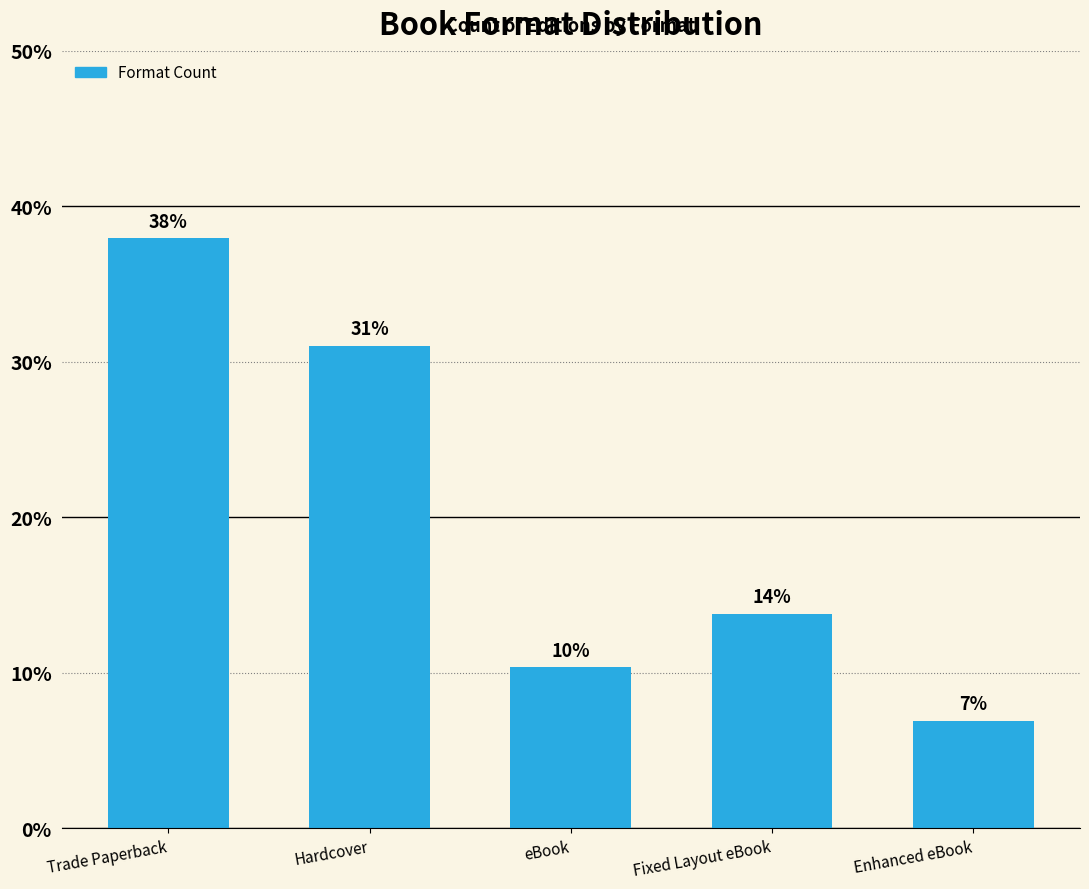

Which category has the highest value across all series?

Trade Paperback